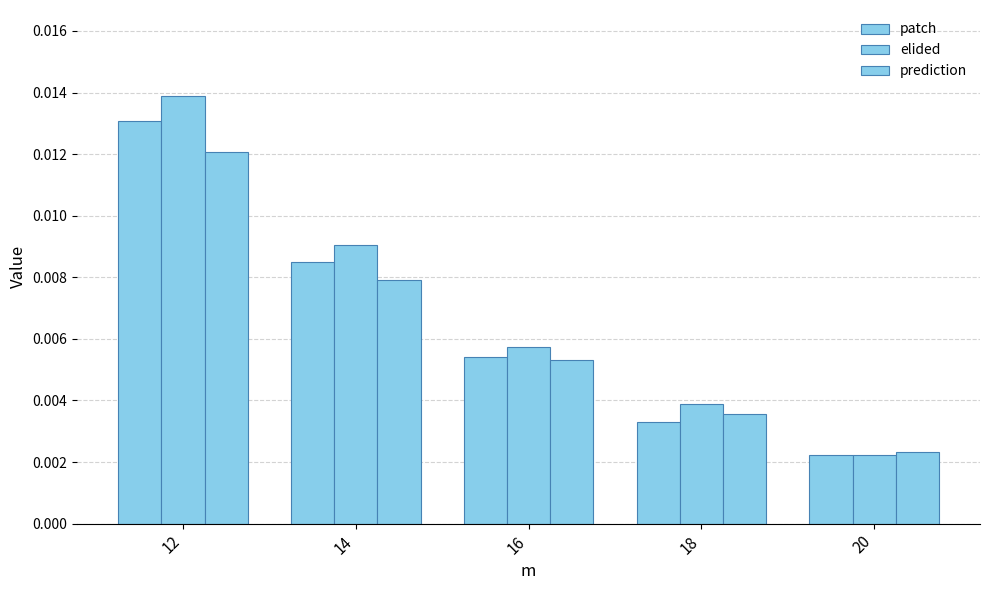

Between 12 and 18, which series saw the biggest shift?

elided